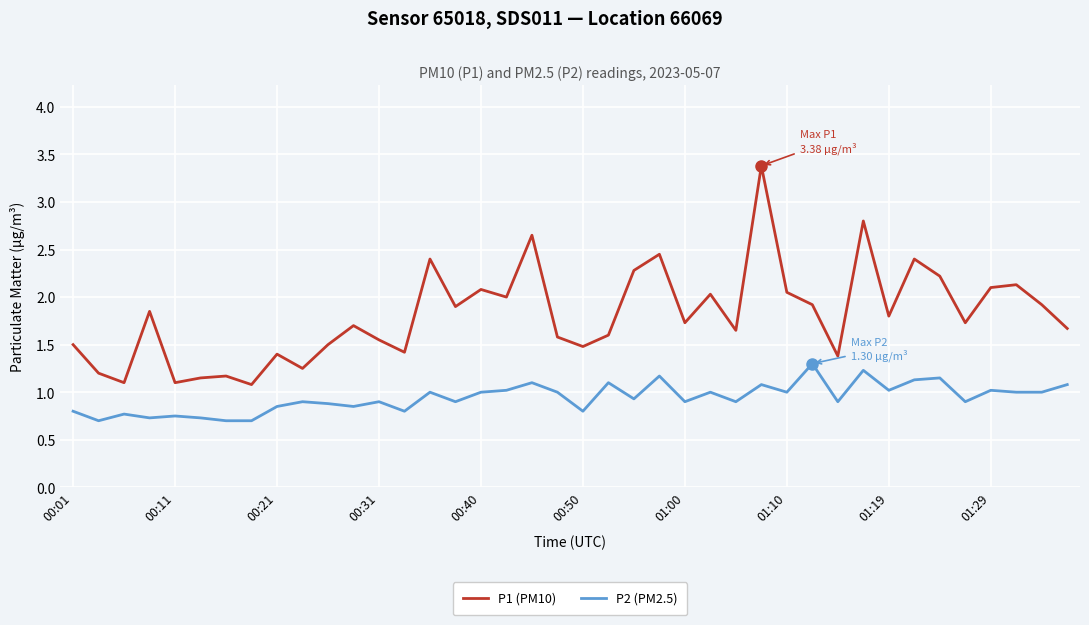

List the series in order of their overall mean, lowest first.

P2 (PM2.5), P1 (PM10)